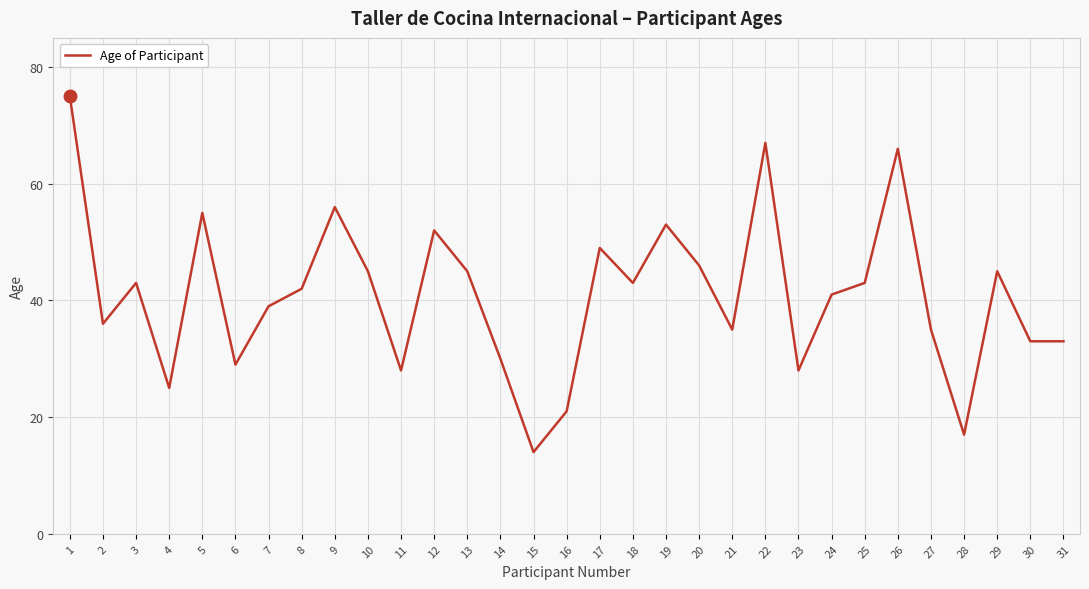

Reading left to right, what are all the values shown in this chart?

1=75	2=36	3=43	4=25	5=55	6=29	7=39	8=42	9=56	10=45	11=28	12=52	13=45	14=30	15=14	16=21	17=49	18=43	19=53	20=46	21=35	22=67	23=28	24=41	25=43	26=66	27=35	28=17	29=45	30=33	31=33